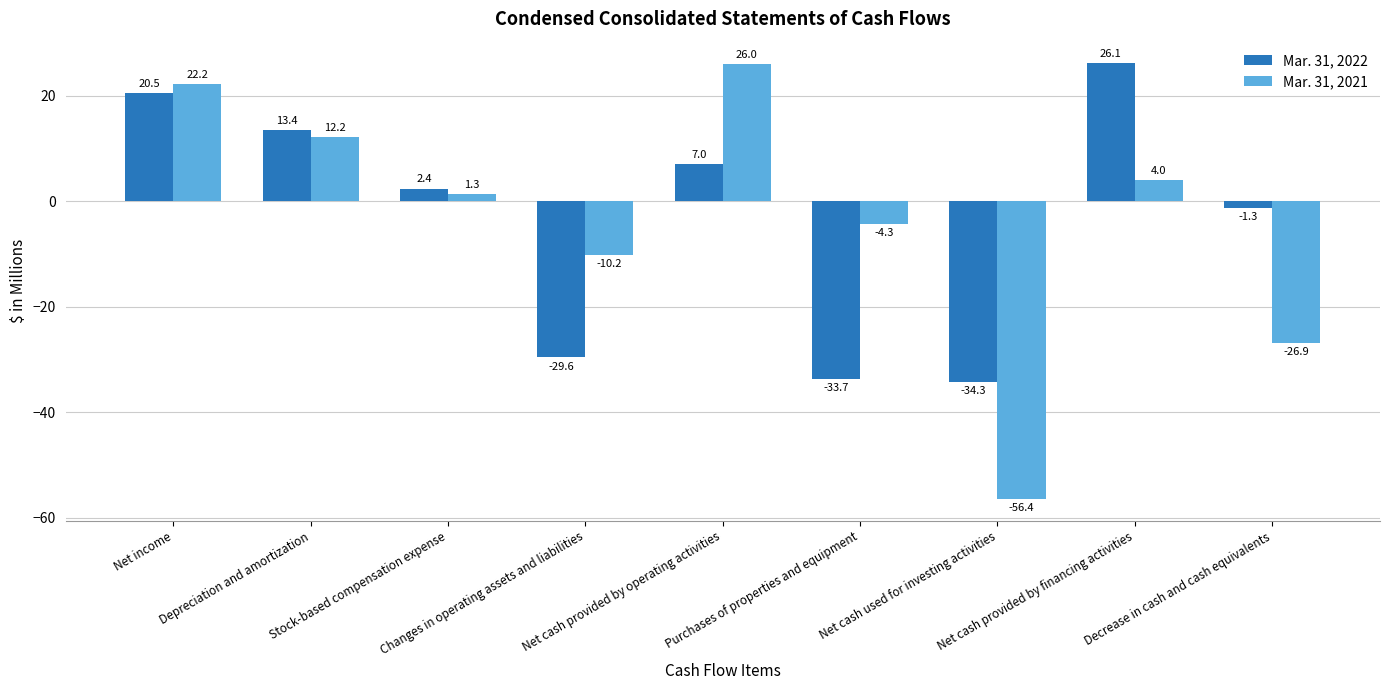

How many data points in Mar. 31, 2022 are above 2?

5